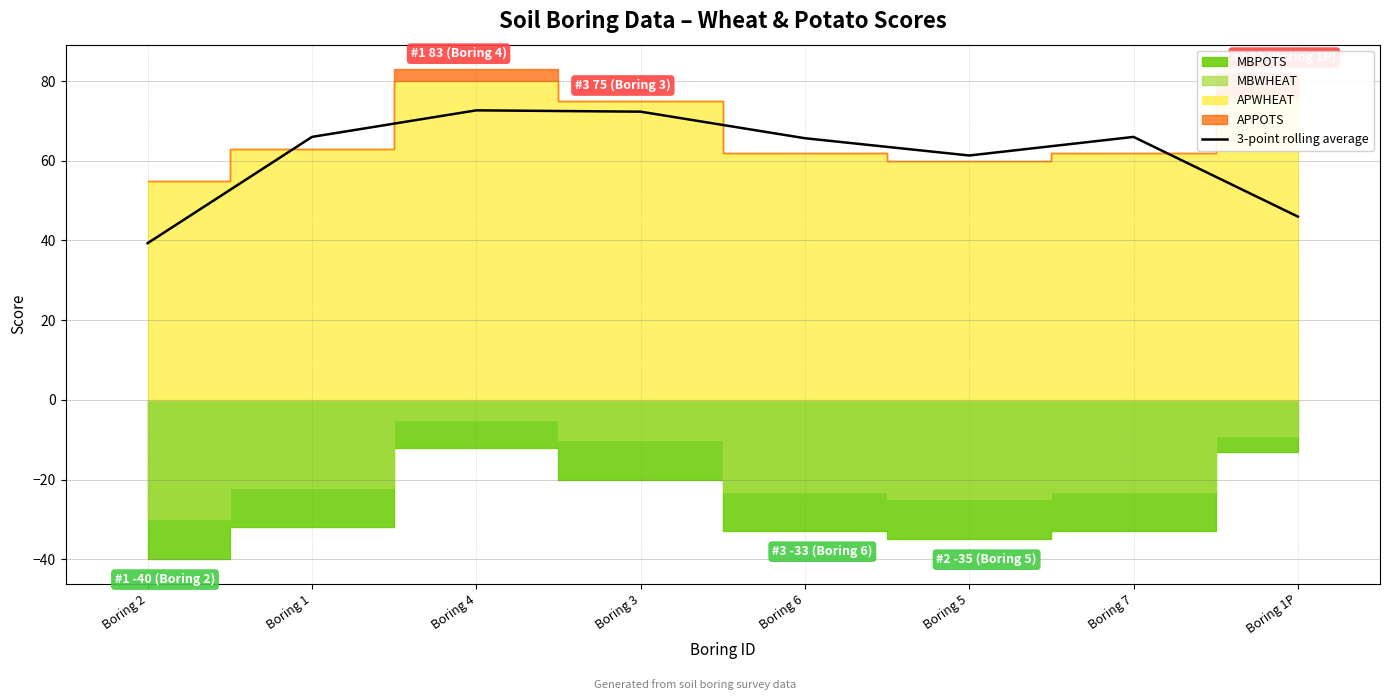

How many lines are shown in the chart?

1